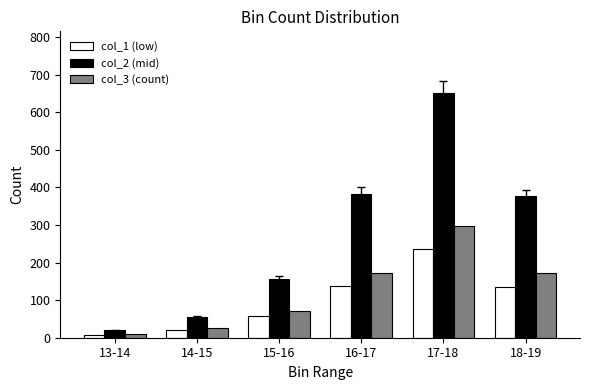

The value of col_1 (low) at 14-15 is 20. True or false?

True